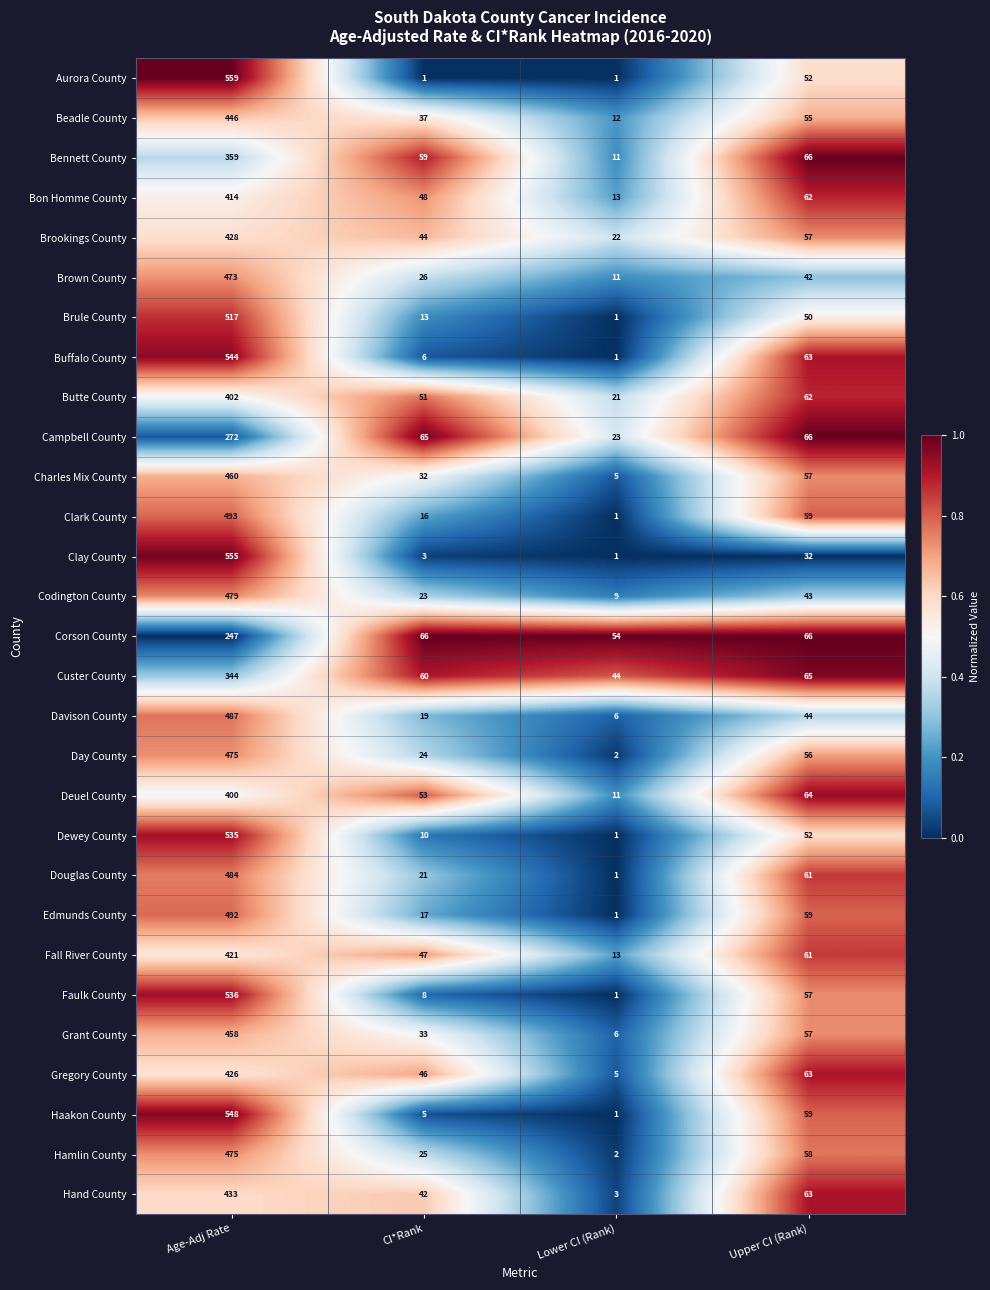

True or false: Grant County has a value of 6 at Lower CI (Rank).

True